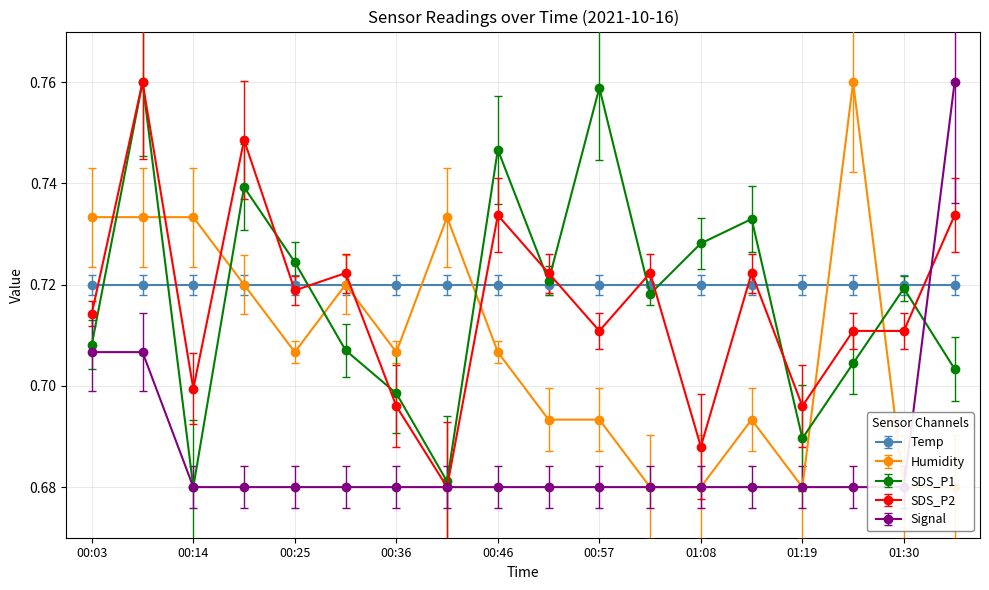

What is the sum of all Humidity values?

12.7